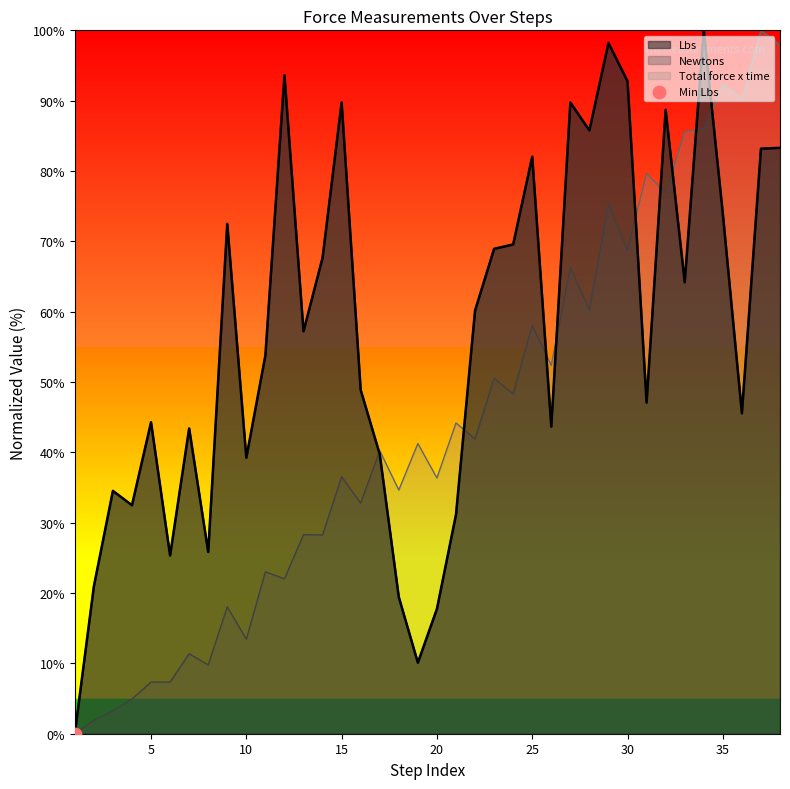

What is the total value across all series at 19?

61.5